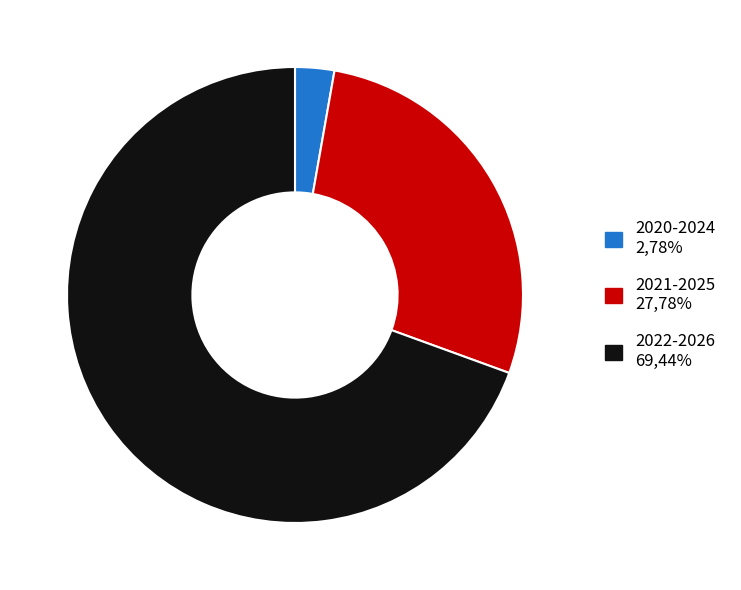

Does 2022-2026 represent more than half of the total?

Yes